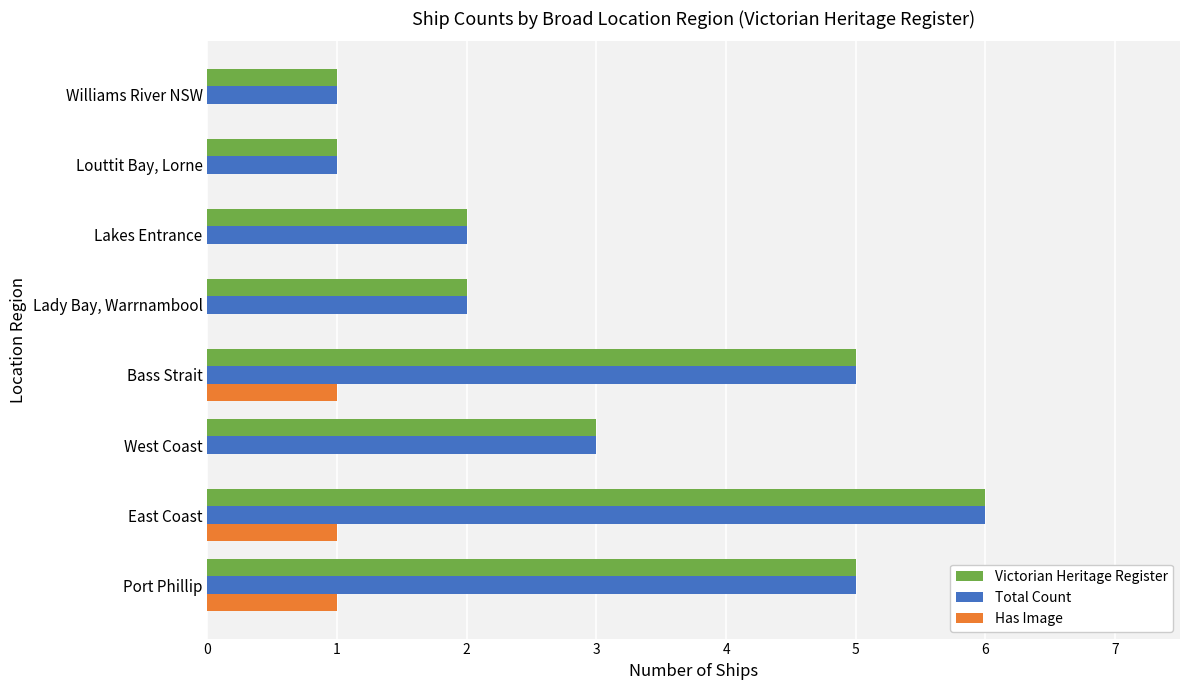

What is the sum of the Total Count values at West Coast and East Coast?

9